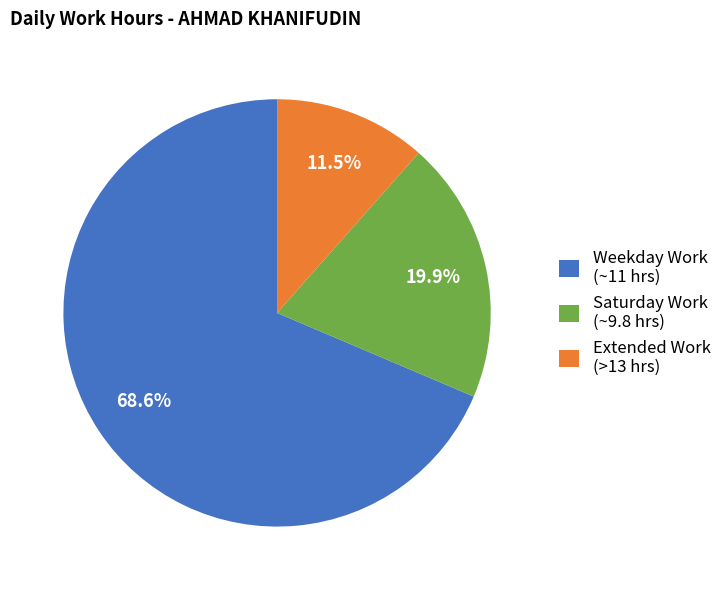

Which category has the biggest portion of the pie?

Weekday Work (~11 hrs)